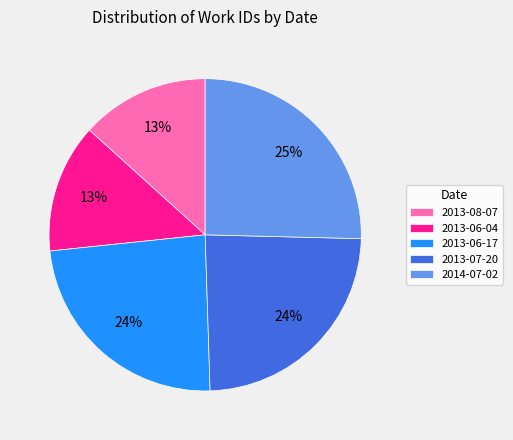

Which has a higher value, 2014-07-02 or 2013-06-04?

2014-07-02